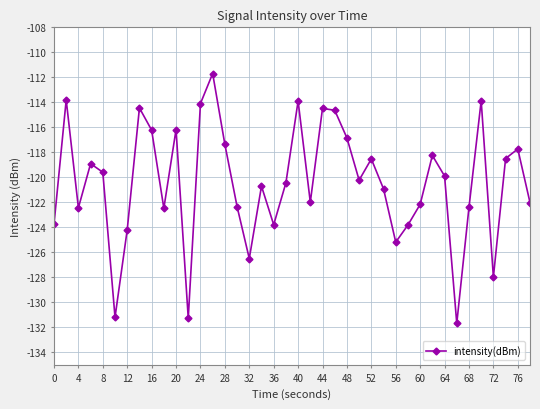

Count the number of data series in this chart.

1